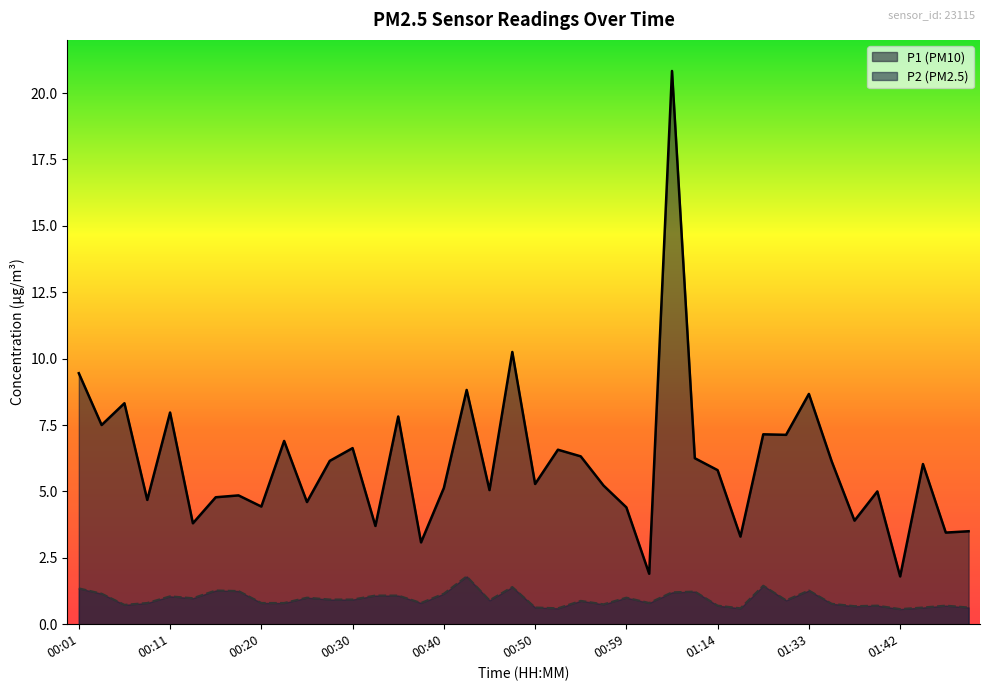

What is the spread (max minus min) of values at 01:35?

5.4